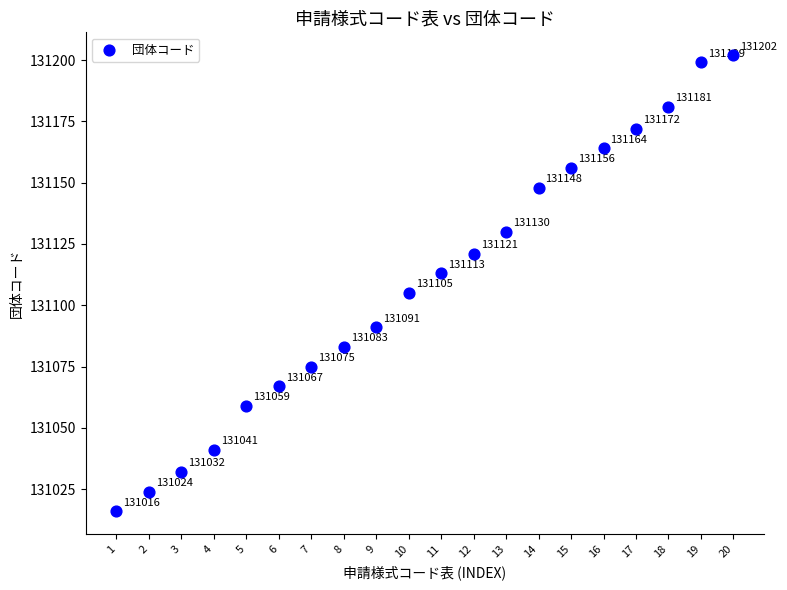

What Y value in the scatter plot is closest to 131109?

131105